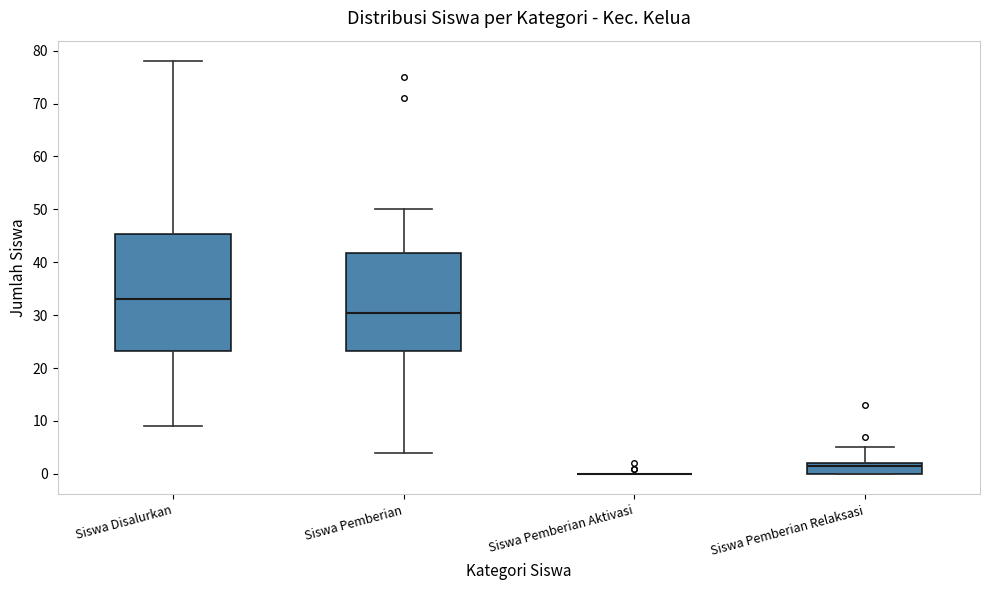

Reading left to right, read every box against the y-axis: the position of its median line, the range the box covers, and the ends of its whiskers. The values are not printed on the chart, so give them approximately, as read against the axis.

Siswa Disalurkan: median 33, box 23 to 45, whiskers 9 to 78
Siswa Pemberian: median 31, box 23 to 42, whiskers 4 to 50
Siswa Pemberian Aktivasi: box collapsed to a line at 0, whiskers 0 to 0
Siswa Pemberian Relaksasi: median 2 (just below the box's upper edge), box 0 to 2, whiskers 0 to 5